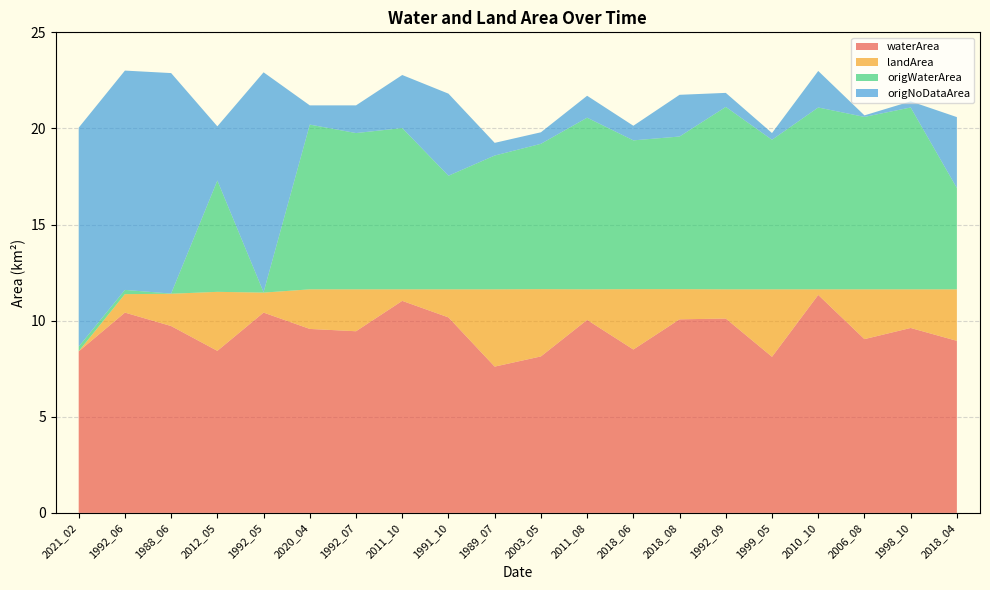

Reading left to right, extract all data points from this chart.

waterArea: 8.4	10.4	9.7	8.4	10.4	9.6	9.4	11.0	10.2	7.6	8.1	10.0	8.5	10.1	10.1	8.1	11.3	9.0	9.6	8.9
landArea: 0.0	1.0	1.7	3.1	1.0	2.1	2.2	0.6	1.5	4.0	3.5	1.6	3.1	1.6	1.5	3.5	0.3	2.6	2.0	2.7
origWaterArea: 0.2	0.2	0.0	5.8	0.0	8.6	8.1	8.4	5.9	7.0	7.6	8.9	7.7	7.9	9.5	7.8	9.5	9.0	9.5	5.3
origNoDataArea: 11.4	11.4	11.5	2.8	11.4	1.0	1.4	2.8	4.3	0.7	0.6	1.1	0.8	2.2	0.7	0.3	1.9	0.1	0.3	3.7